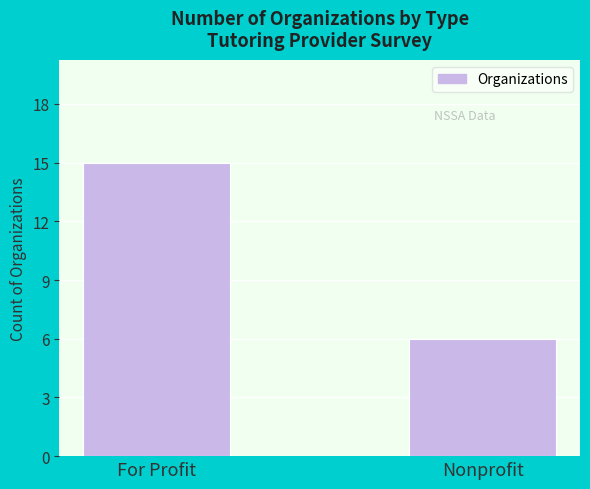

Which category has the highest value across all series?

For Profit